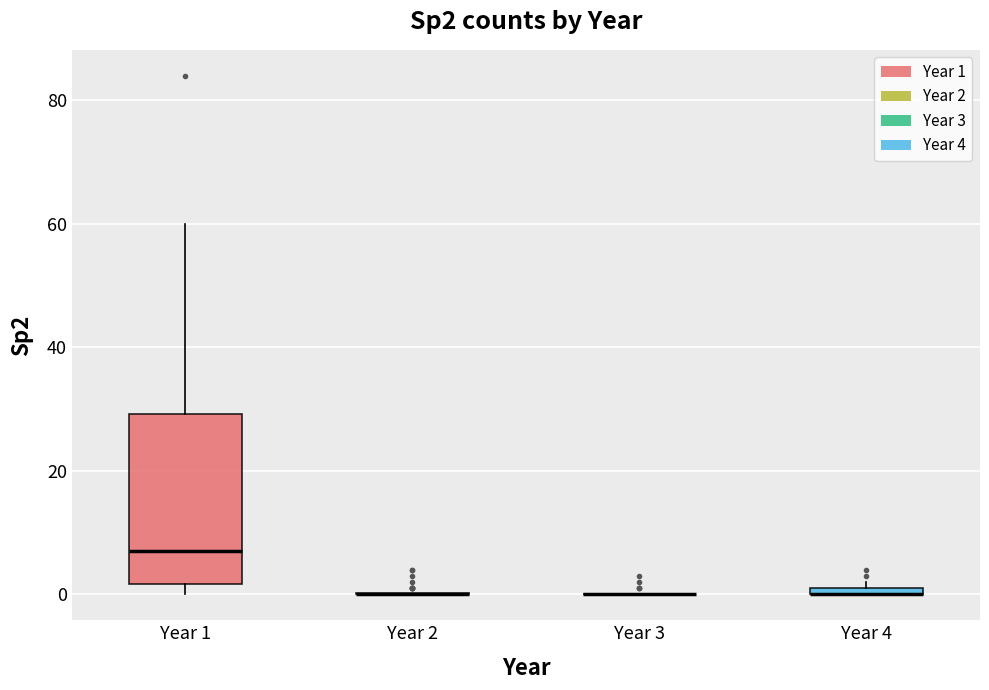

Which box is the tallest, from its lower edge to its upper edge?

Year 1